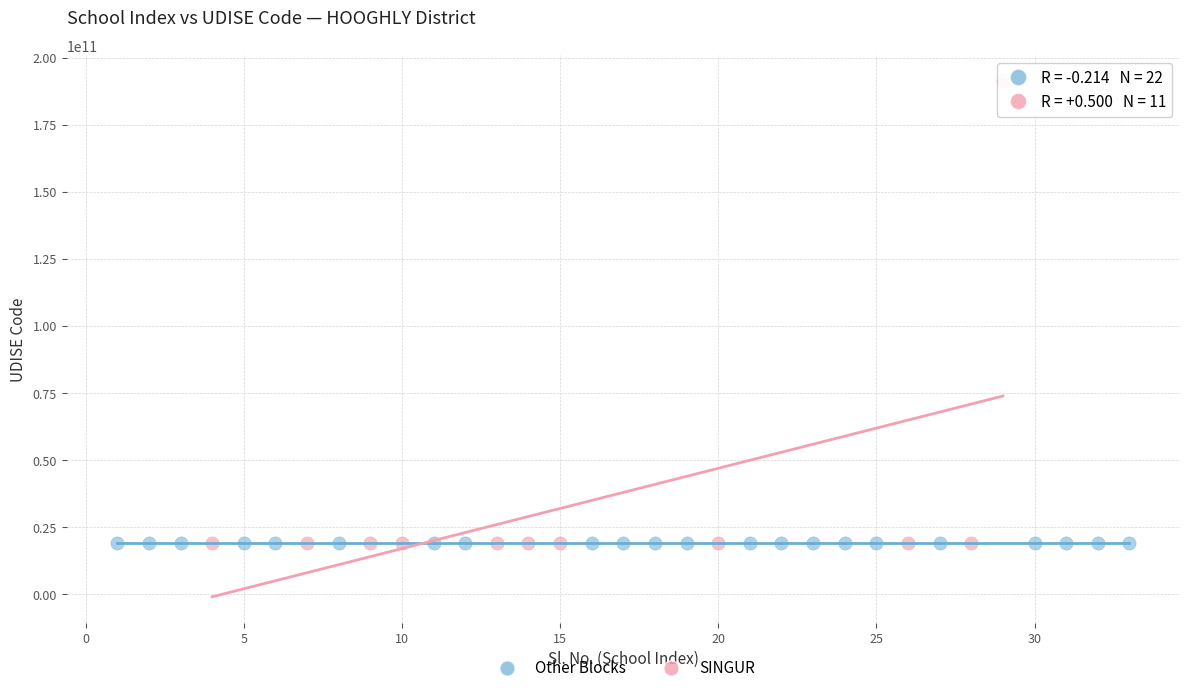

Which series has the widest spread of Y values?

SINGUR